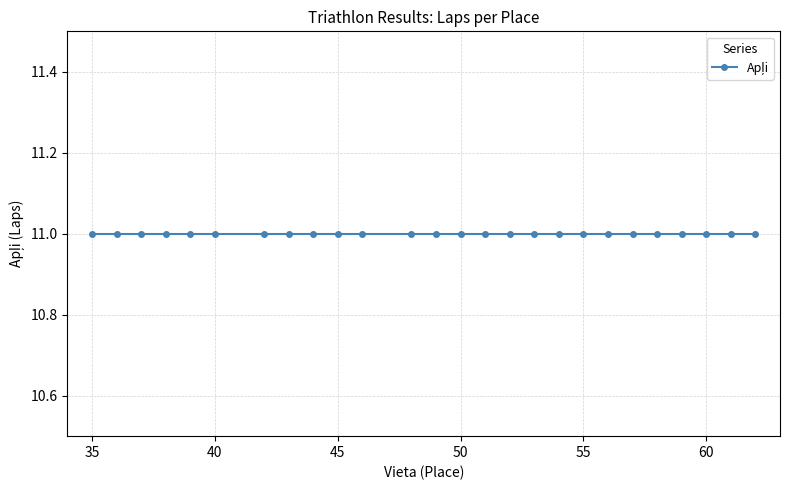

The value of Vieta at 43 is 59. True or false?

False